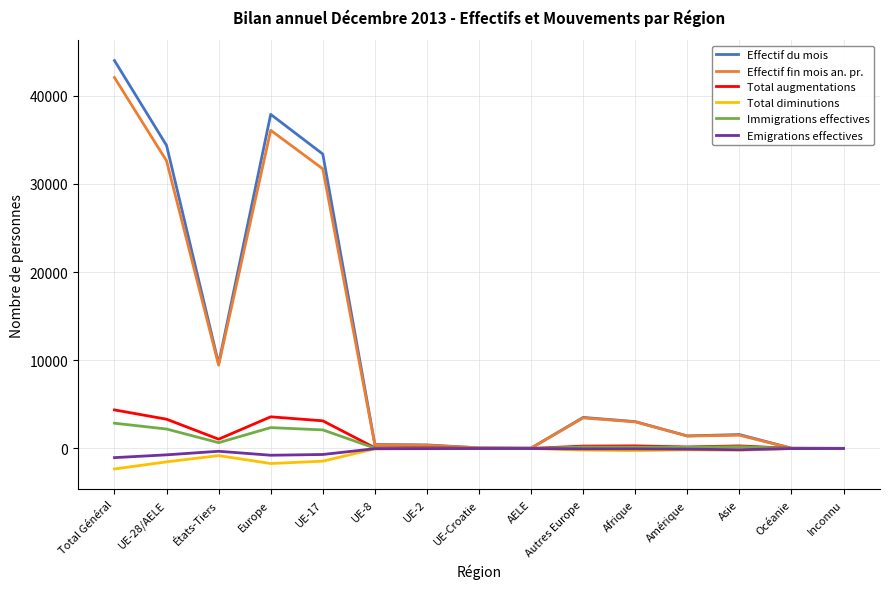

Between UE-28/AELE and Océanie, which series saw the biggest shift?

Effectif du mois